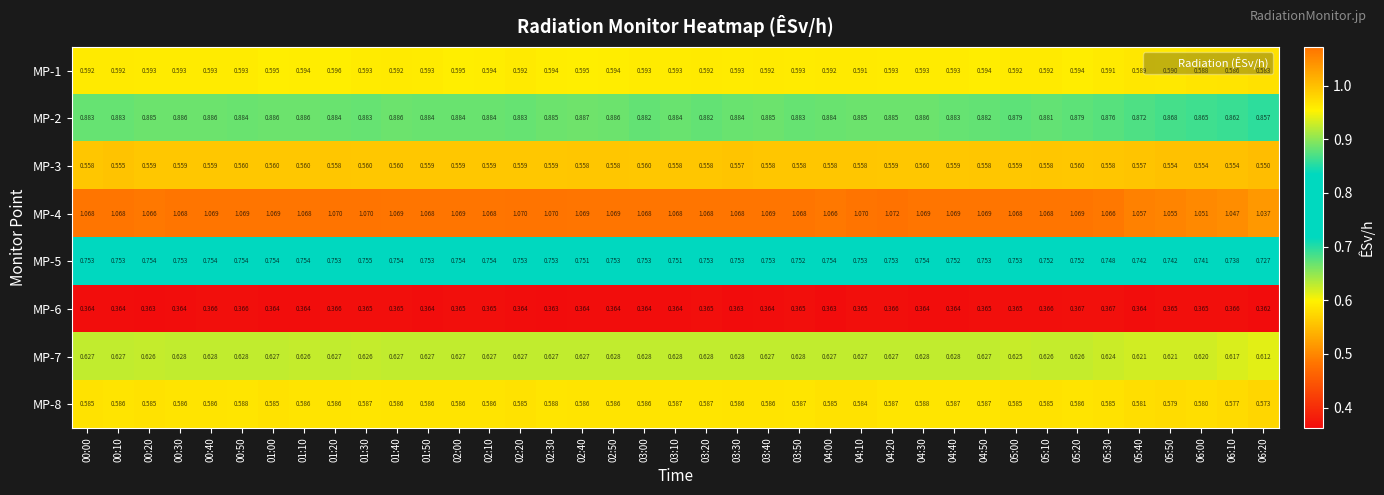

Count the number of categories in the chart.

39